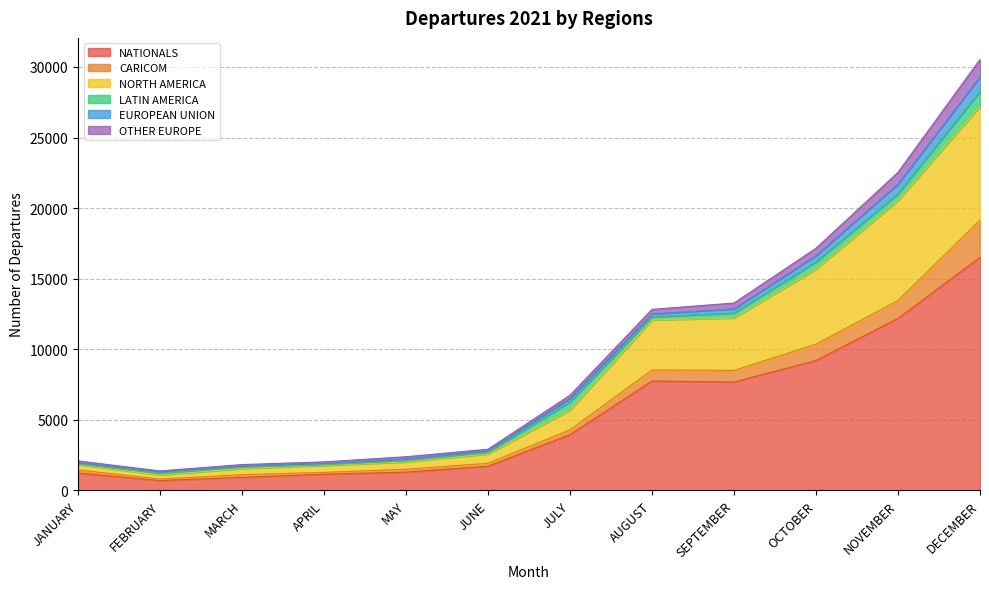

Where is the first local minimum for CARICOM?

FEBRUARY